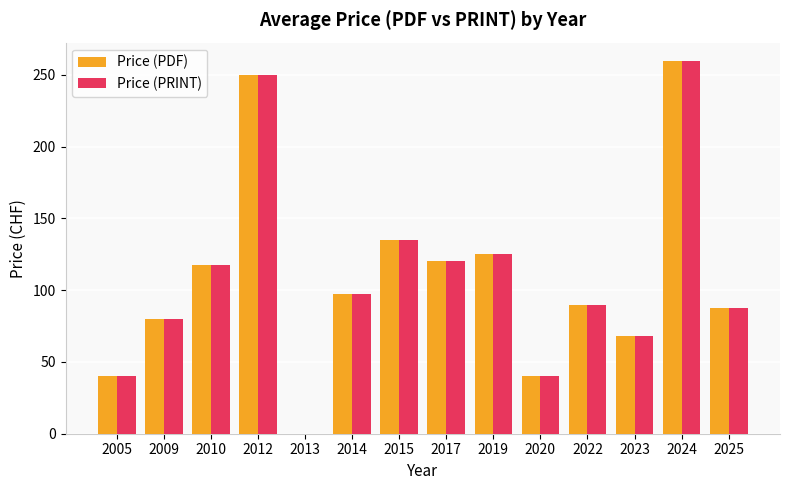

Reading left to right, list all the values displayed in this chart.

Price (PDF): 2005=40.0	2009=80.0	2010=117.5	2012=250.0	2013=0.0	2014=97.5	2015=135.0	2017=120.0	2019=125.0	2020=40.0	2022=90.0	2023=68.0	2024=259.5	2025=87.5
Price (PRINT): 2005=40.0	2009=80.0	2010=117.5	2012=250.0	2013=0.0	2014=97.5	2015=135.0	2017=120.0	2019=125.0	2020=40.0	2022=90.0	2023=68.0	2024=259.5	2025=87.5